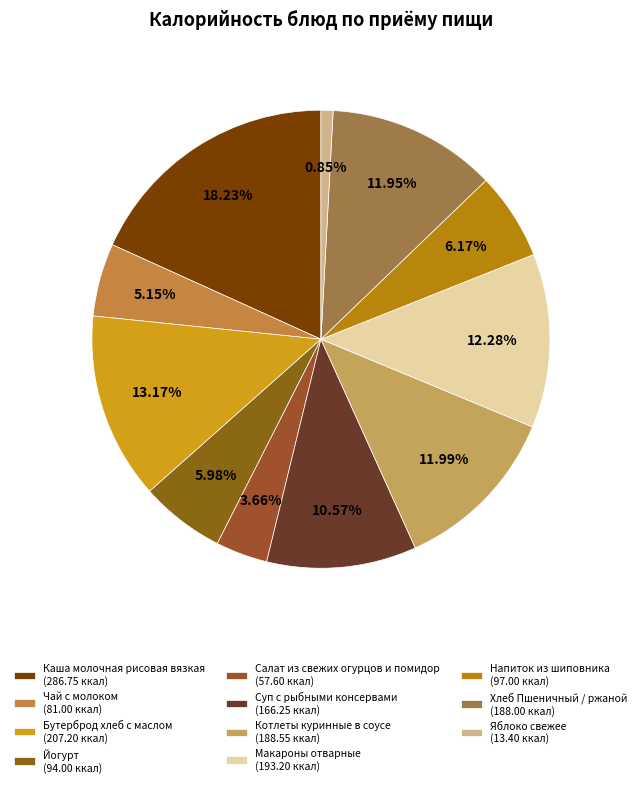

Count the number of slices in the pie.

11